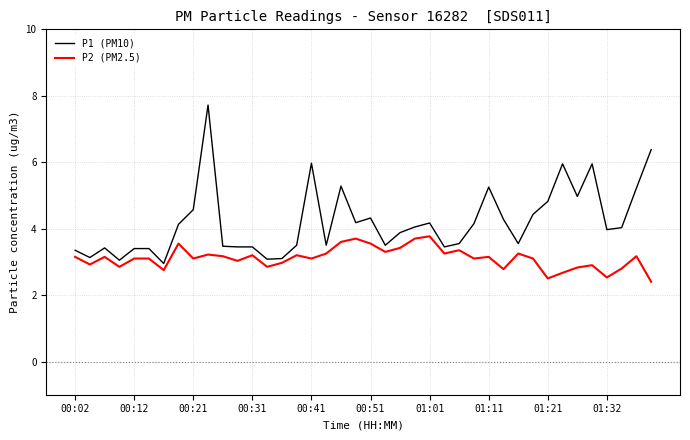

Rank the series by their maximum value, from lowest to highest.

P2 (PM2.5), P1 (PM10)